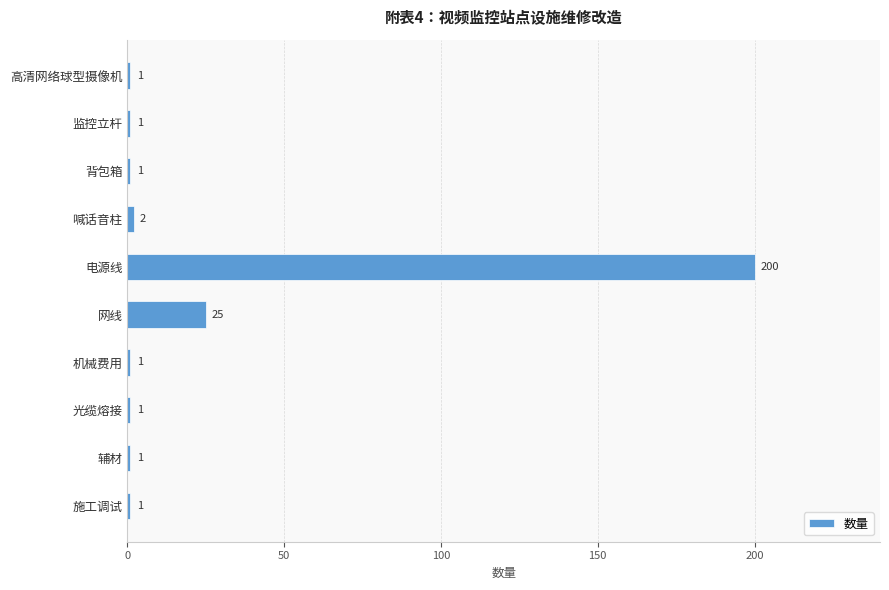

Is it true that the value at 喊话音柱 is 2?

True